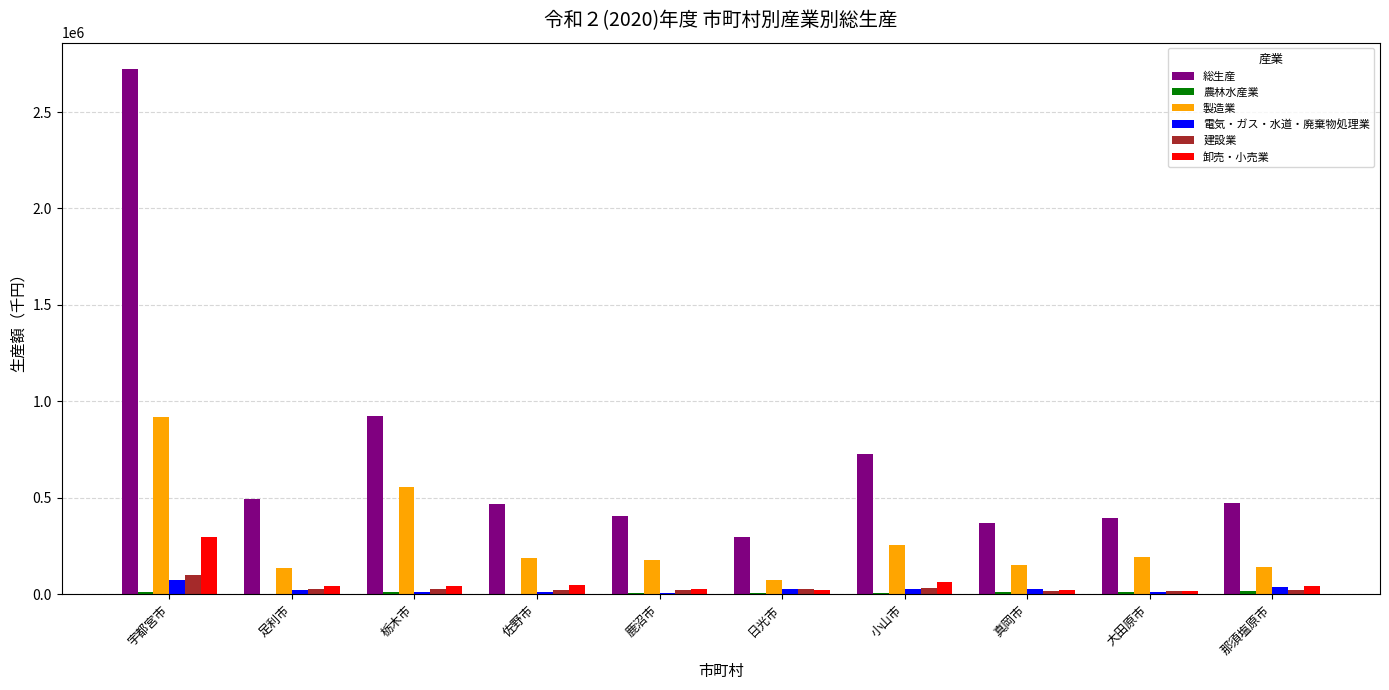

What is the maximum value shown in the chart?

2723288.2